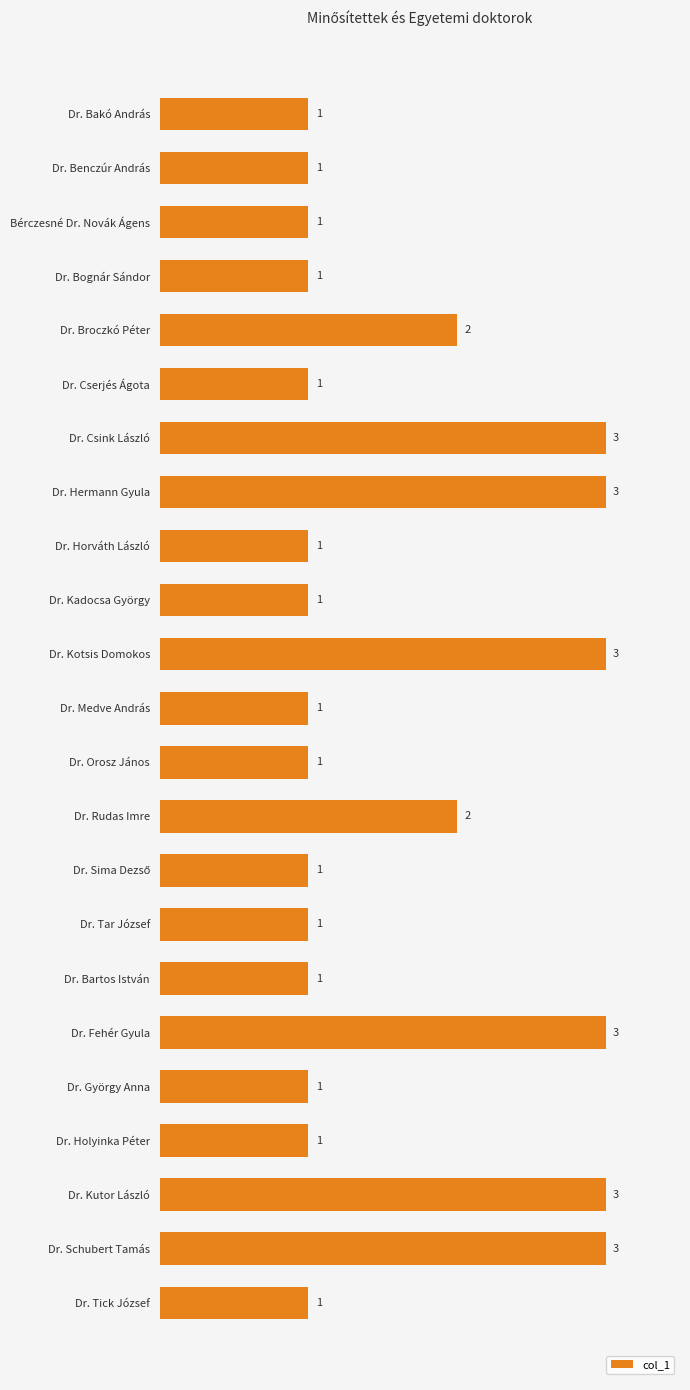

What is the minimum value shown in the chart?

1